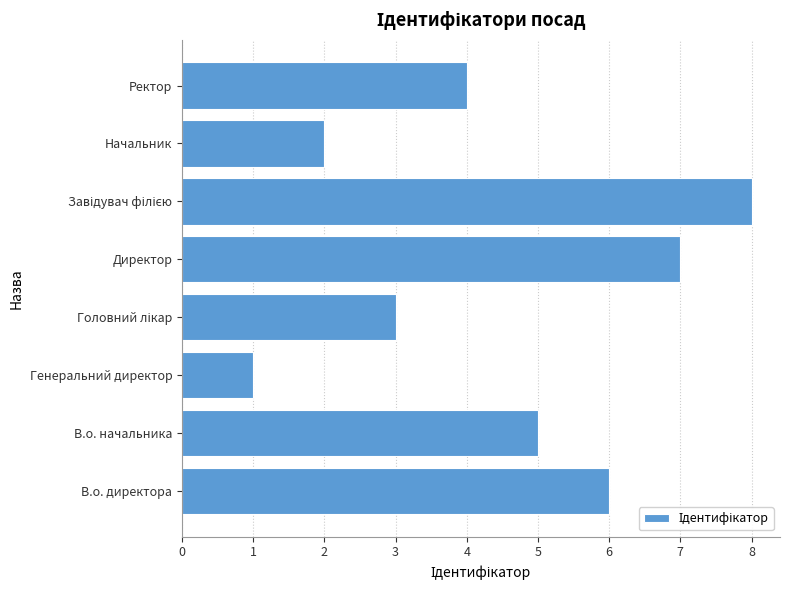

What is the change in value from Генеральний директор to Ректор?

+3